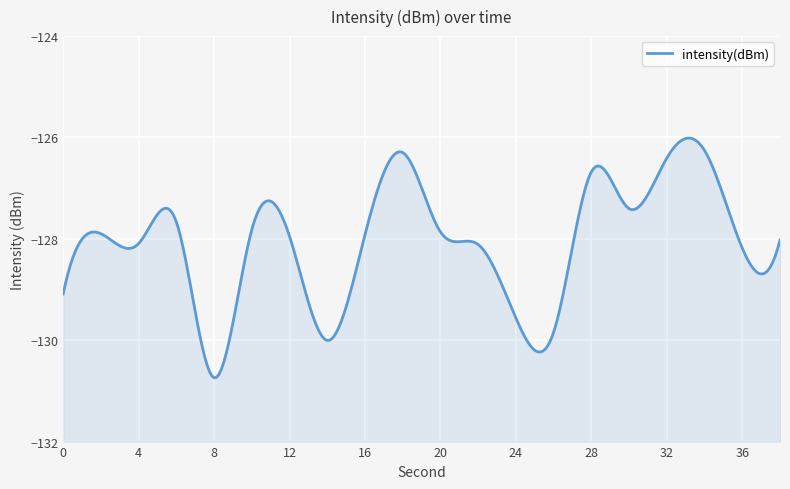

At which label is the value closest to -128?

38